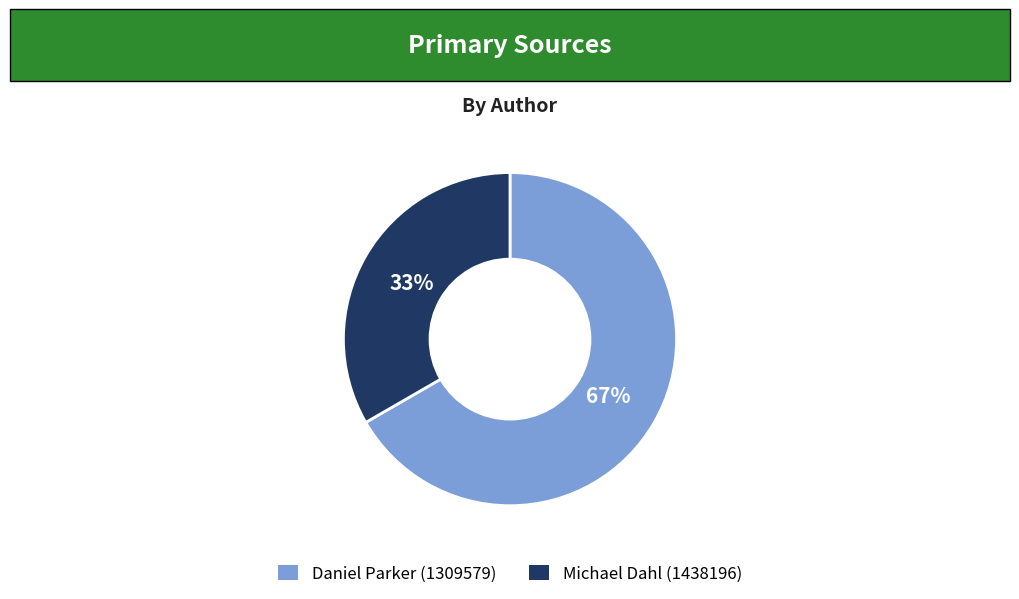

To the nearest percent, what is the average slice percentage?

50%